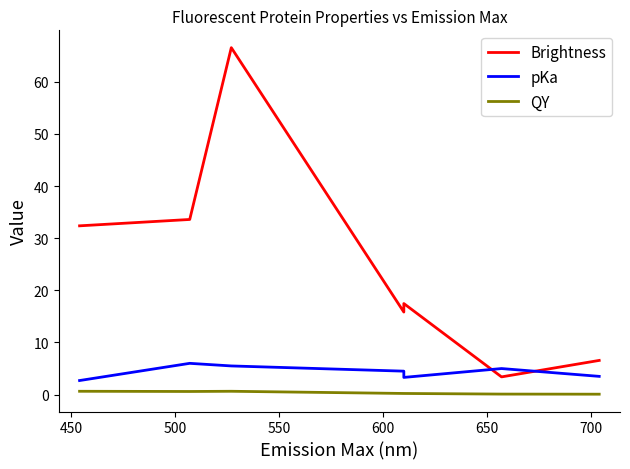

Which series has the widest spread of values?

Brightness